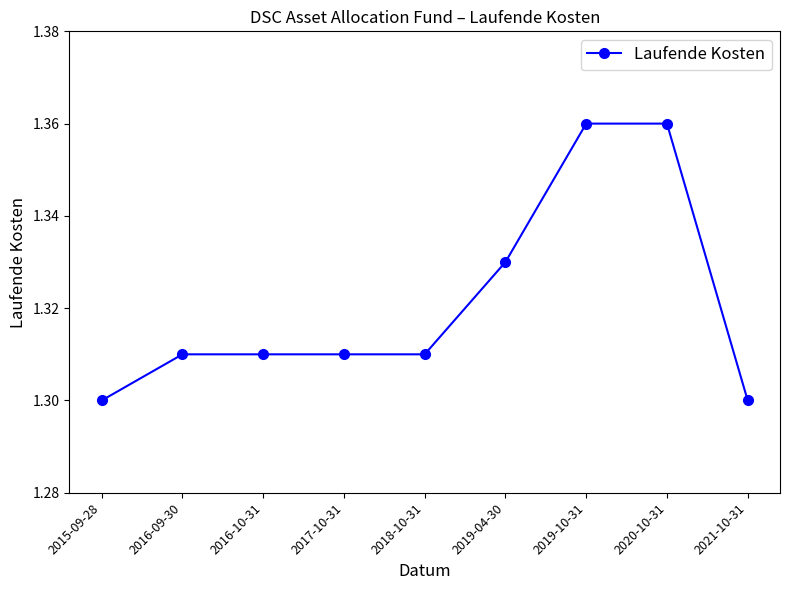

What is the ratio of the value at 2018-10-31 to the value at 2016-09-30?

1.0